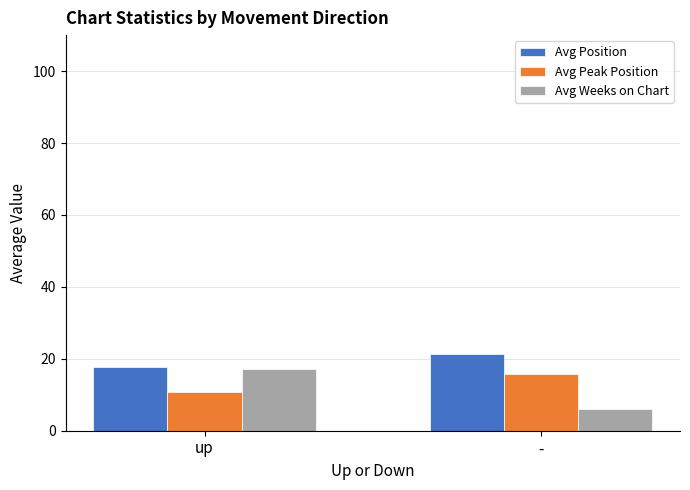

Is the value of Avg Weeks on Chart at - greater than the value of Avg Peak Position at -?

No